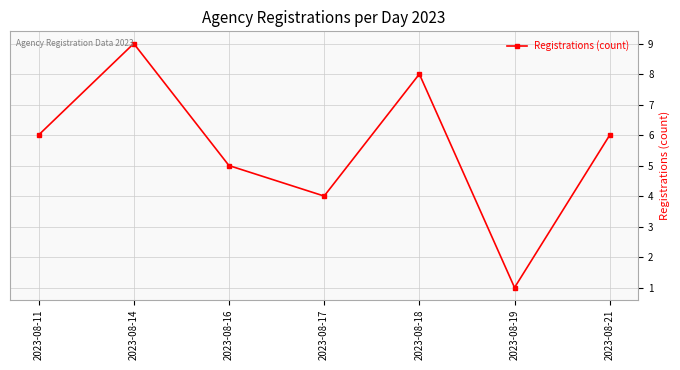

What is the value of the 2nd point from the left?

9